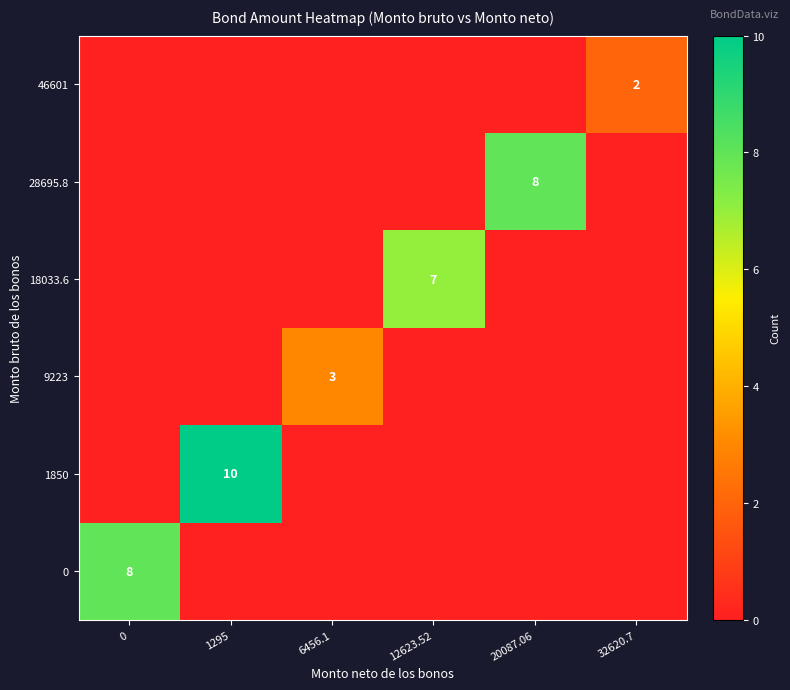

The 0 series shows 5 at 0. True or false?

False